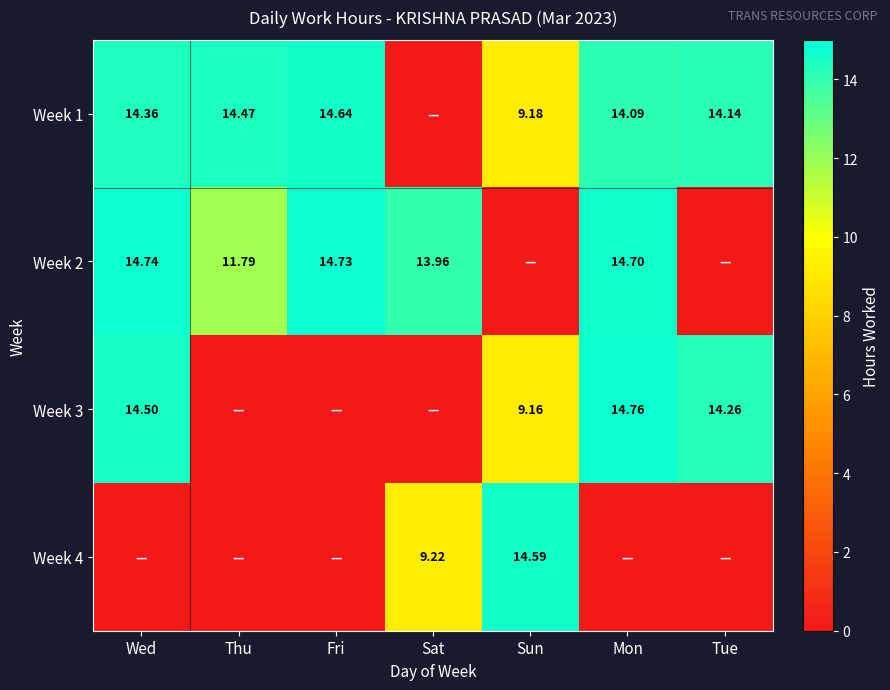

What is the average value of the Week 4 series?

3.4